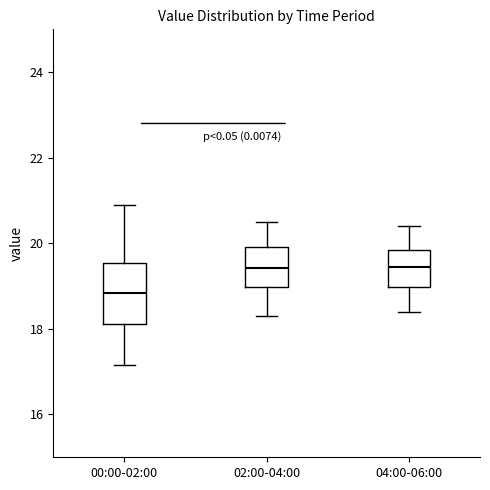

Where does the median line of the box for 00:00-02:00 sit on the y-axis? The values are not printed on the chart, so give them approximately, as read against the axis.

18.8